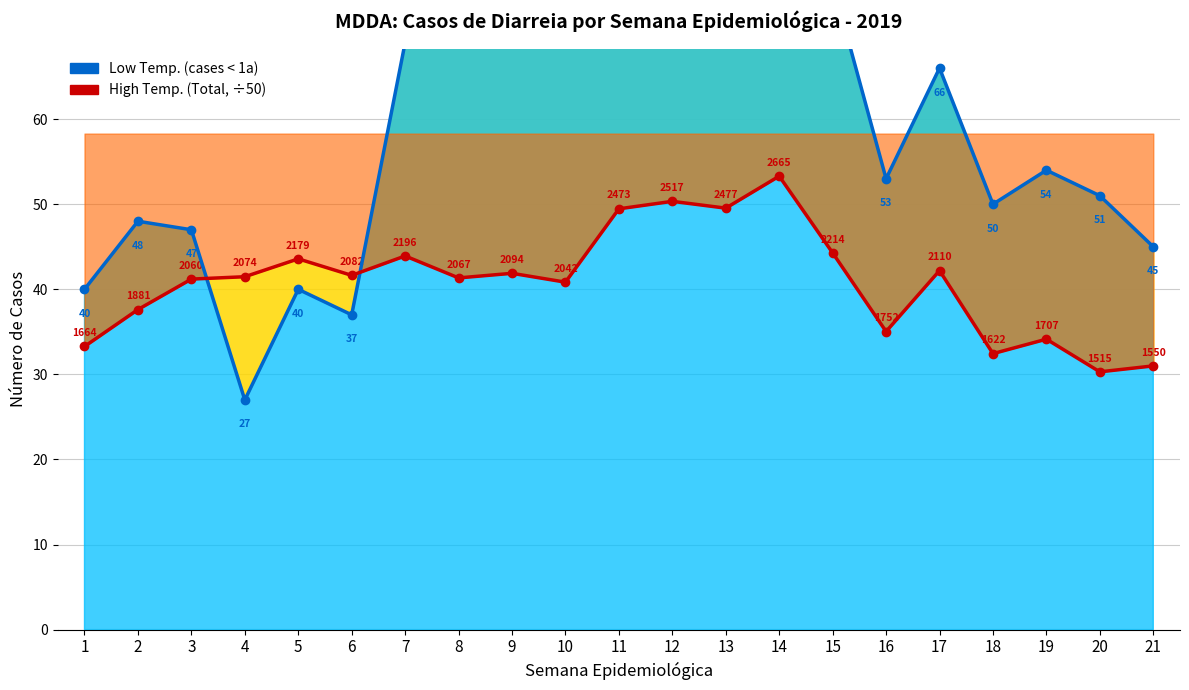

After their last crossing, which series has the higher values: Low Temp. (cases < 1a) or High Temp. (Total)?

Low Temp. (cases < 1a)